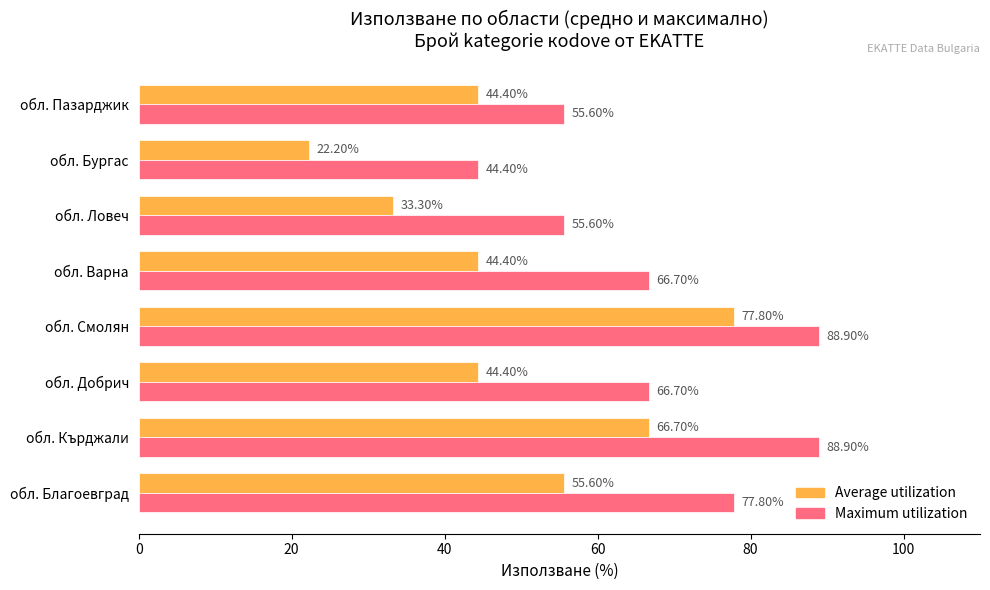

At which category does the chart reach its minimum across all series?

обл. Бургас